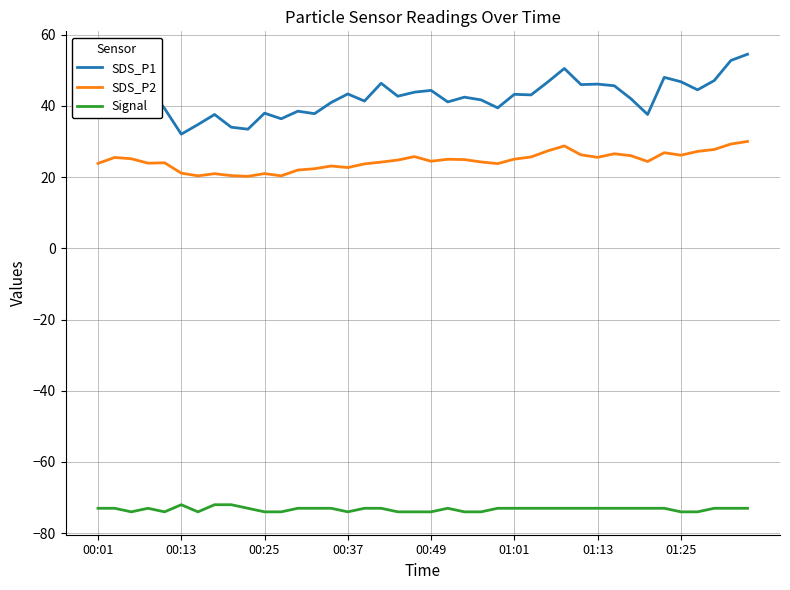

What is the lowest value of the SDS_P2 series?

20.2